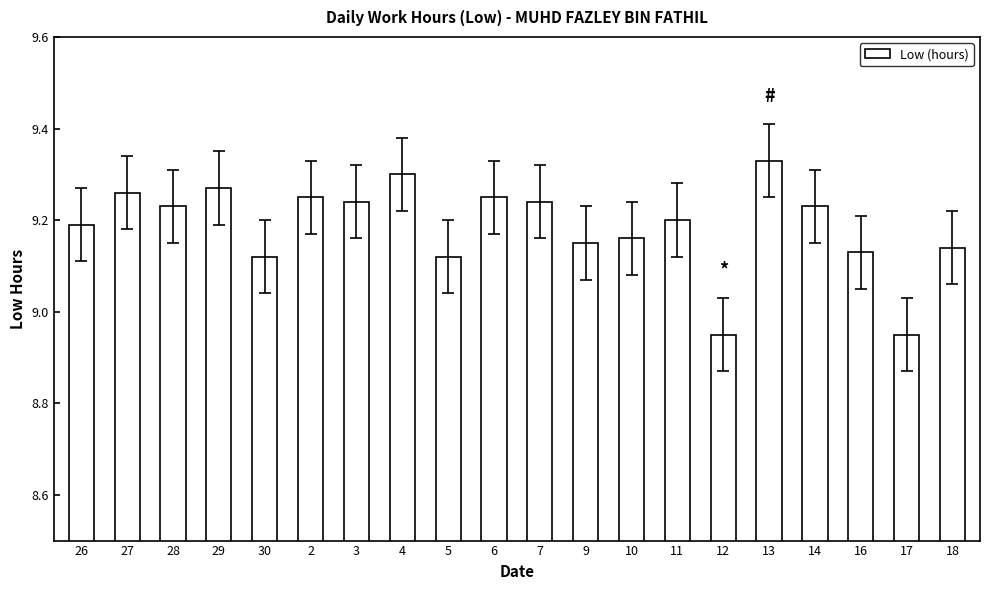

Where does the data first go above 9?

26